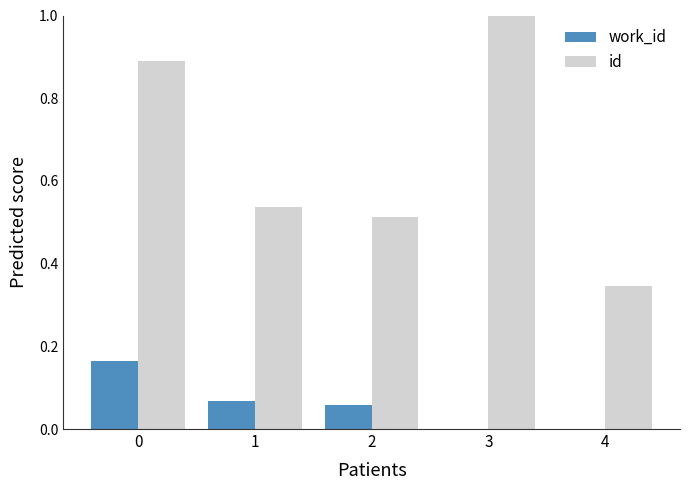

Which series has the largest total across all categories?

id